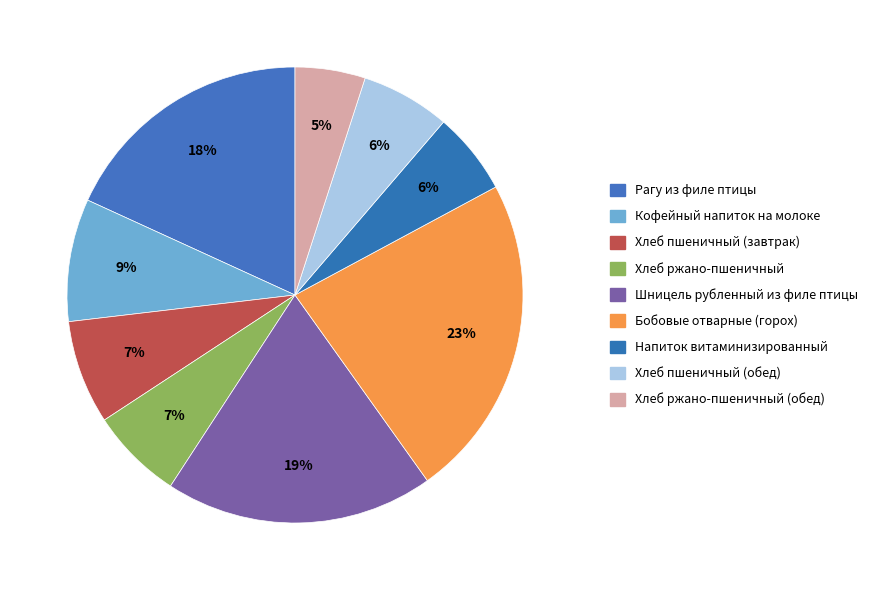

Which slice is the smallest?

Хлеб ржано-пшеничный (обед)